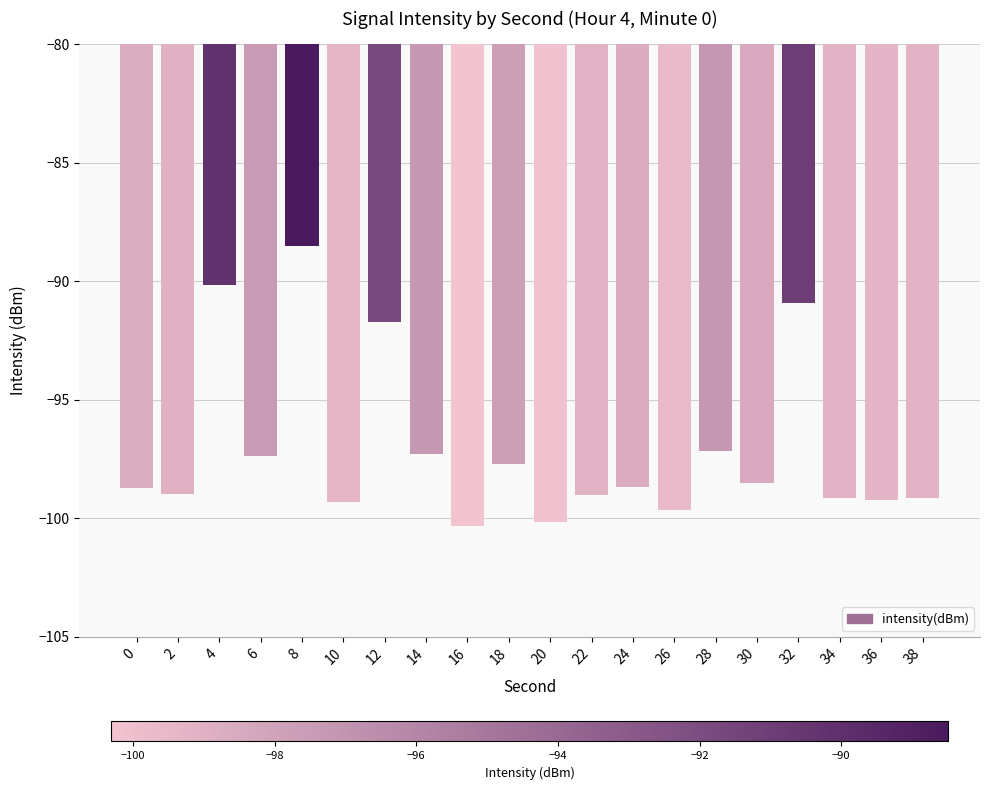

How many bars are there in total?

20